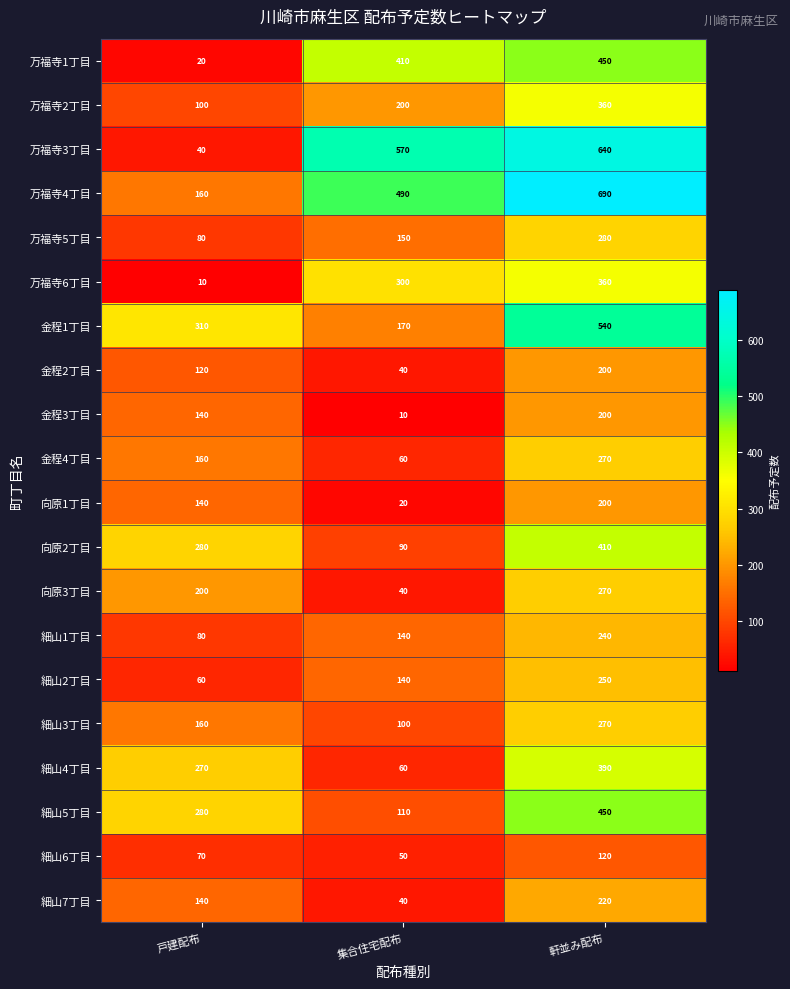

Is it true that 万福寺3丁目 equals 386 at 集合住宅配布?

False